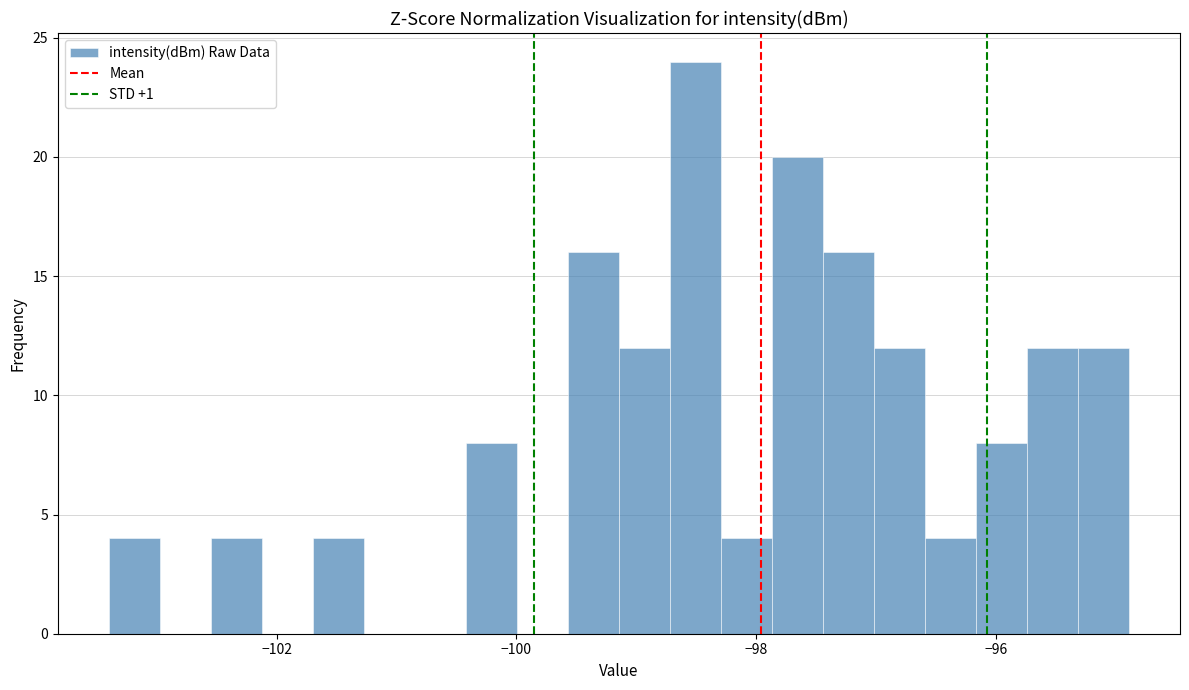

Around what value on the x-axis is the tallest bar? Give the approximate position of its centre, as read against the axis.

-98.6